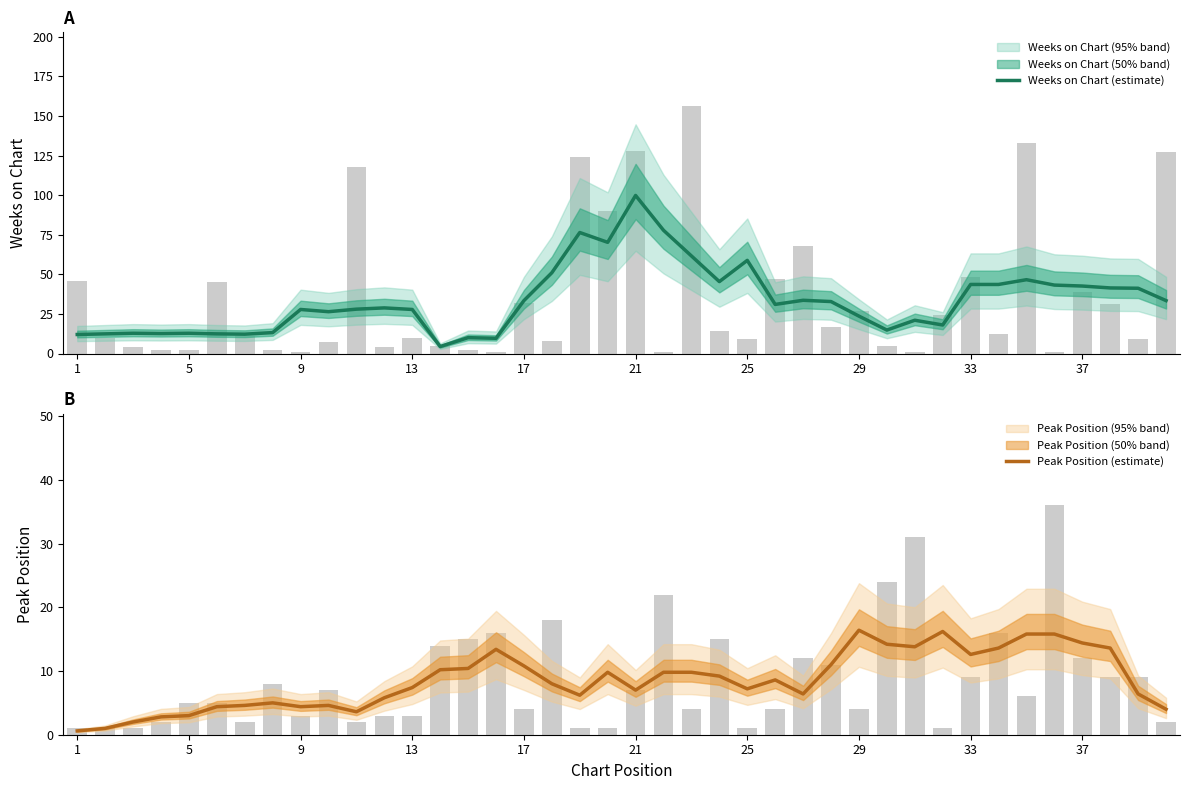

How many categories are shown in the chart?

40